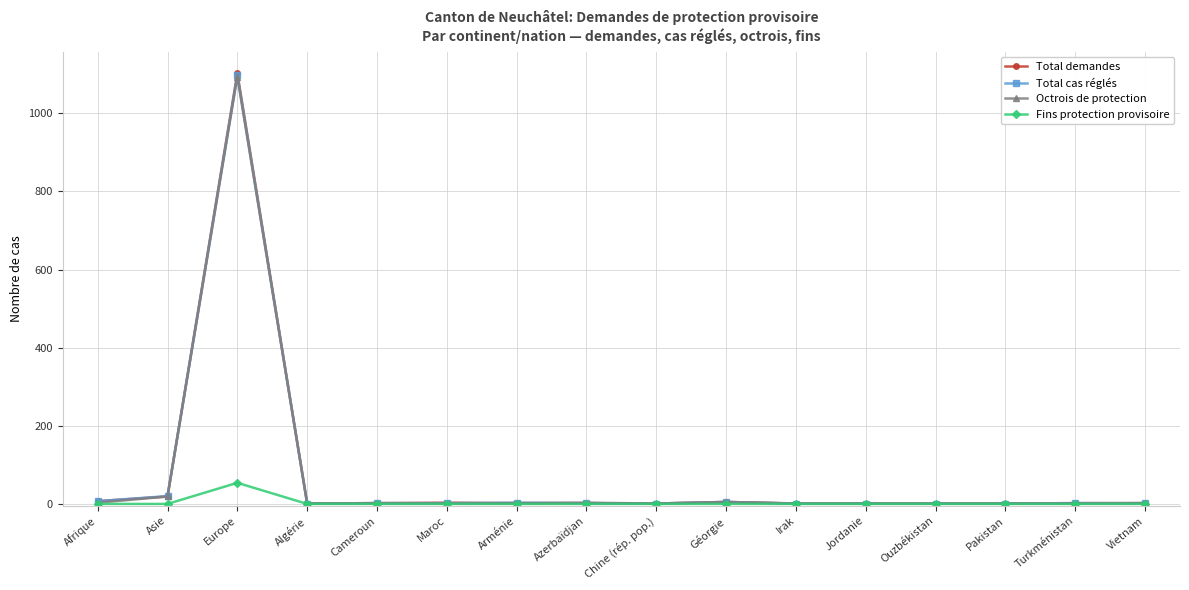

In Fins protection provisoire, how many points are higher than both neighbors (excluding endpoints)?

1